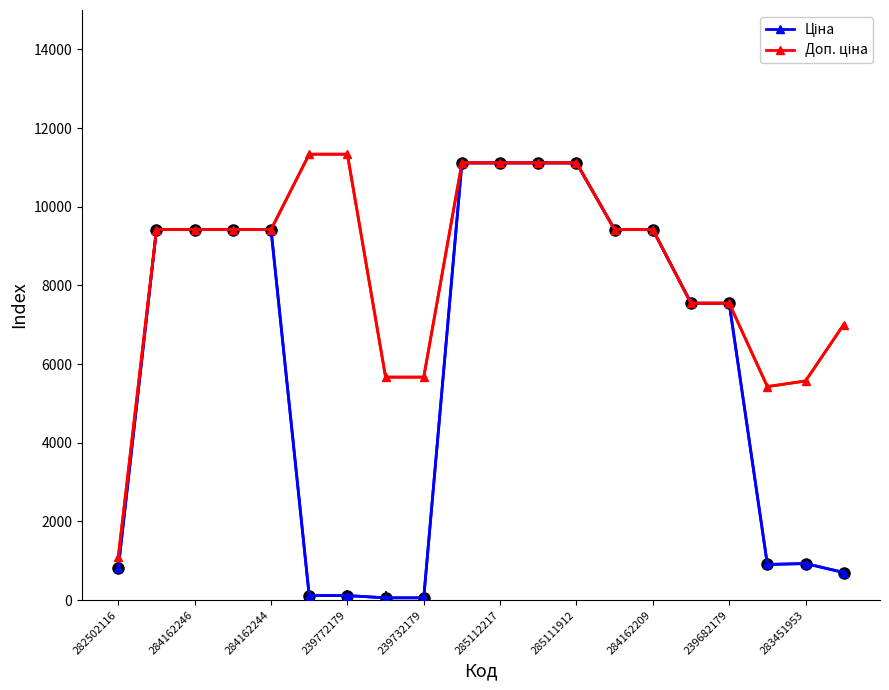

What is the greatest value displayed?

11334.0